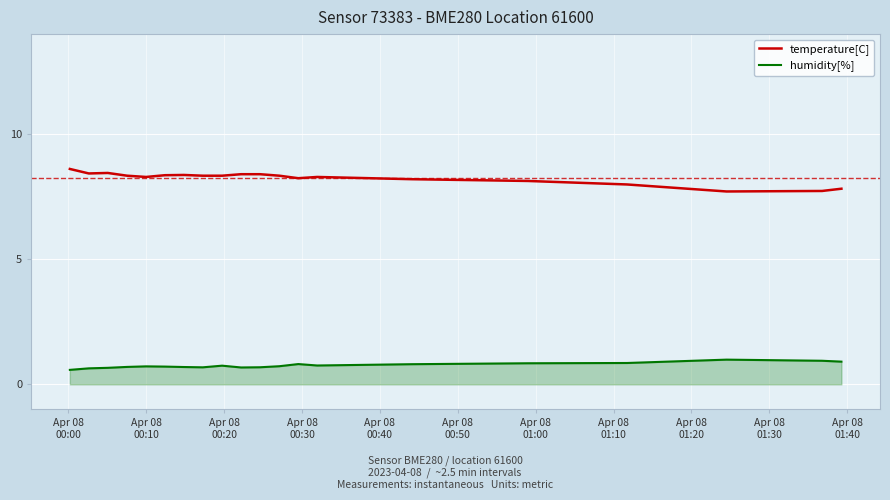

Which series has the largest total across all categories?

temperature[C]